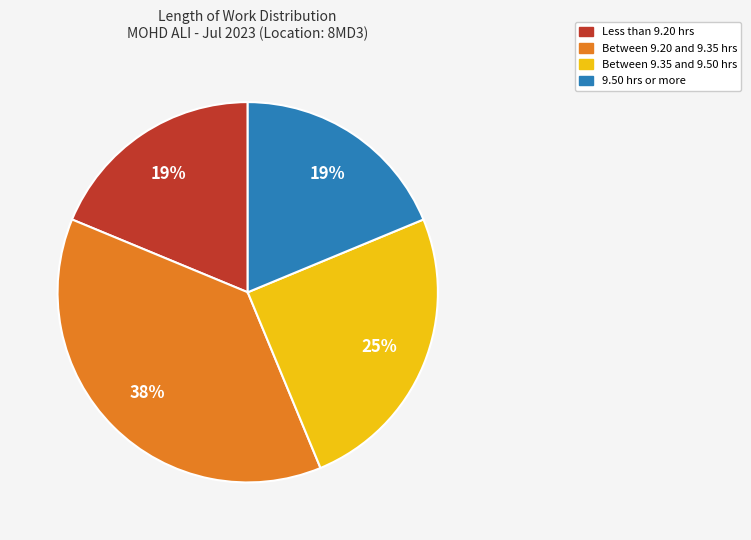

To the nearest percent, what is the average slice percentage?

25%